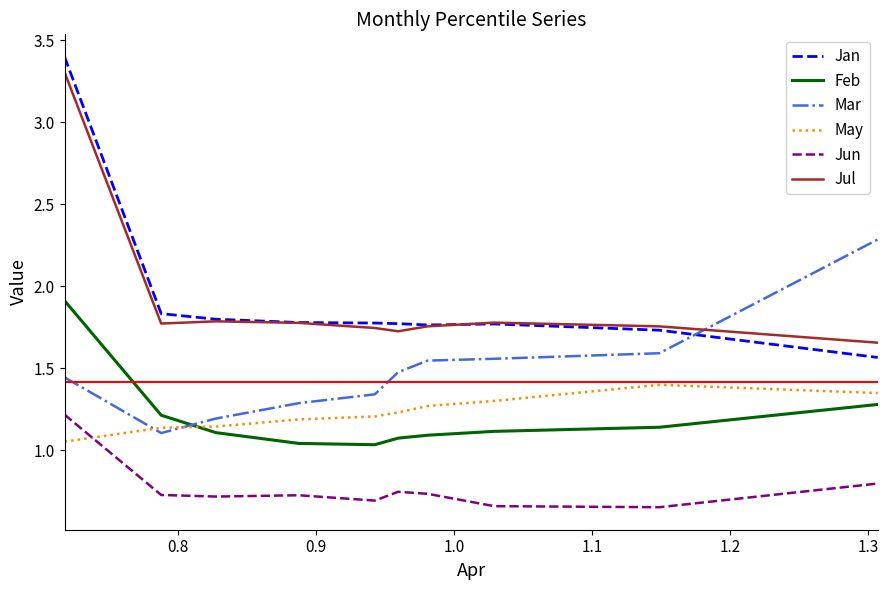

In Feb, how many points are lower than both neighbors (excluding endpoints)?

1